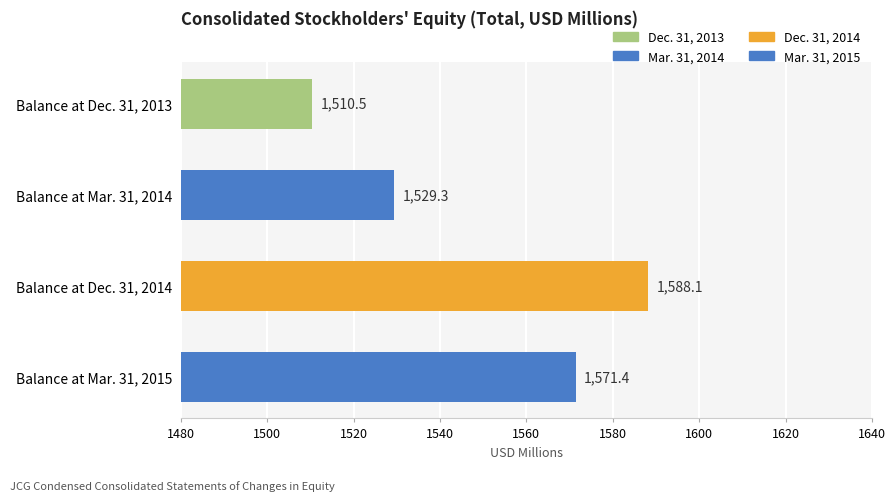

The value at Balance at Mar. 31, 2014 is 1529.3. True or false?

True